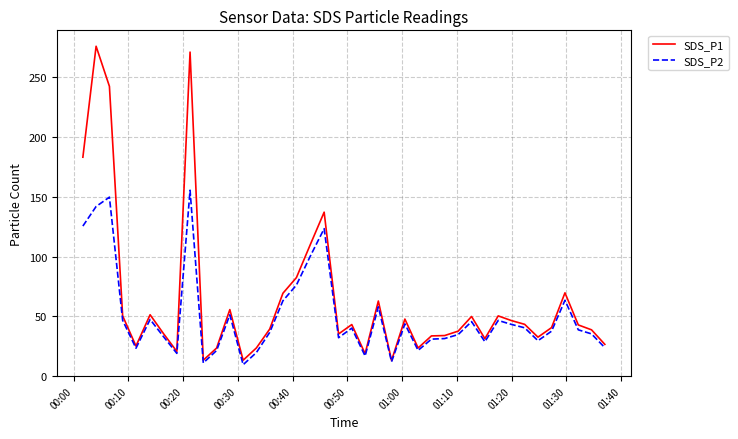

List the series in order of their overall mean, lowest first.

SDS_P2, SDS_P1